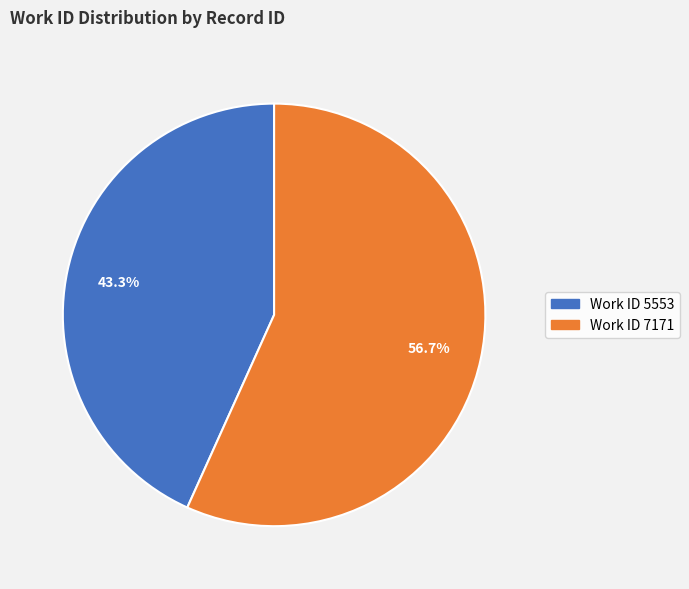

Does any single category account for the majority?

Yes